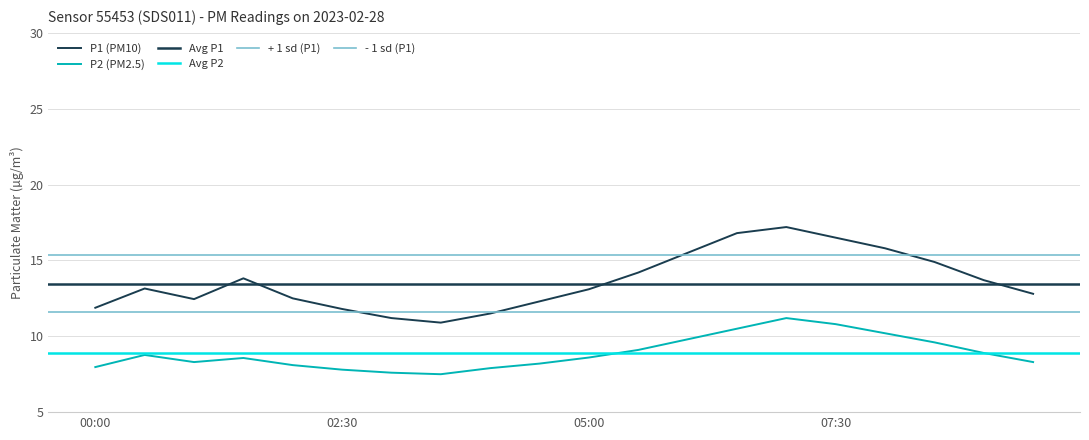

Is it true that P1 (PM10) equals 11.9 at 00:00?

True